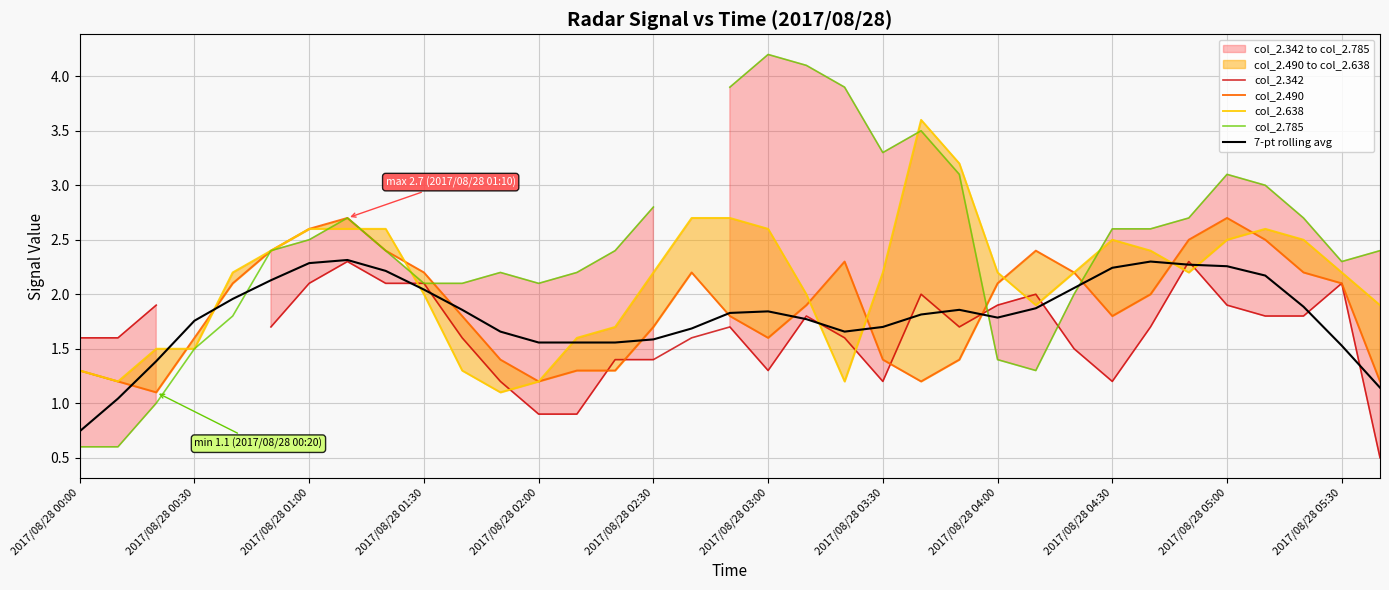

How many categories are shown in the chart?

35